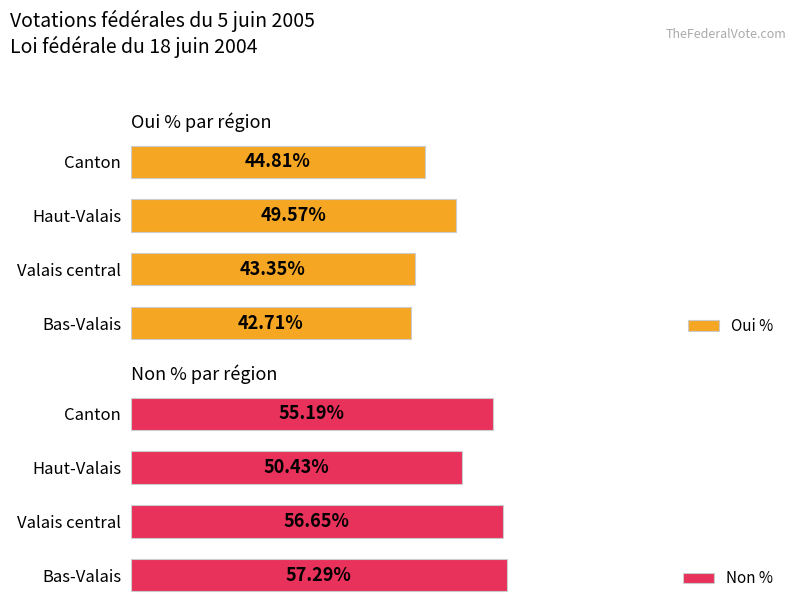

Which series has the largest total across all categories?

Non %